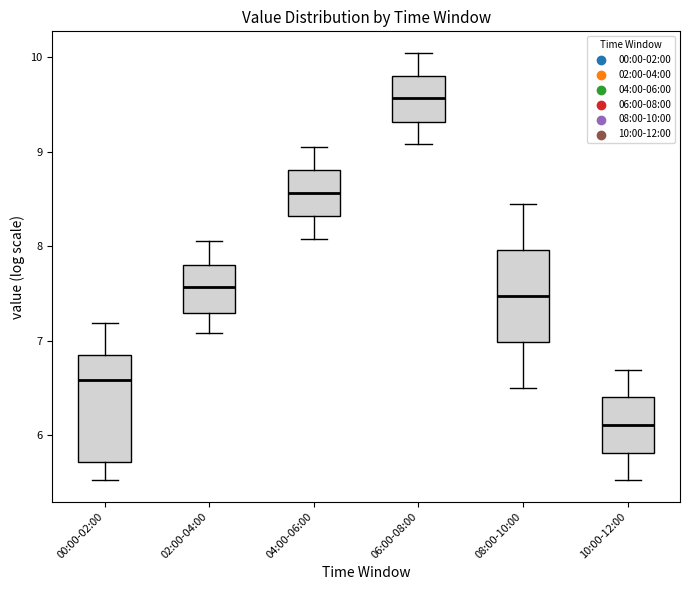

Reading left to right, transcribe this box plot: for each box, give where its median line is, the range the box spans, and where its two whiskers end, as read against the y-axis. The values are not printed on the chart, so give them approximately, as read against the axis.

00:00-02:00: median 6.6, box 5.7 to 6.9, whiskers 5.5 to 7.2
02:00-04:00: median 7.6, box 7.3 to 7.8, whiskers 7.1 to 8.1
04:00-06:00: median 8.6, box 8.3 to 8.8, whiskers 8.1 to 9.1
06:00-08:00: median 9.6, box 9.3 to 9.8, whiskers 9.1 to 10.1
08:00-10:00: median 7.5, box 7.0 to 8.0, whiskers 6.5 to 8.5
10:00-12:00: median 6.1, box 5.8 to 6.4, whiskers 5.5 to 6.7